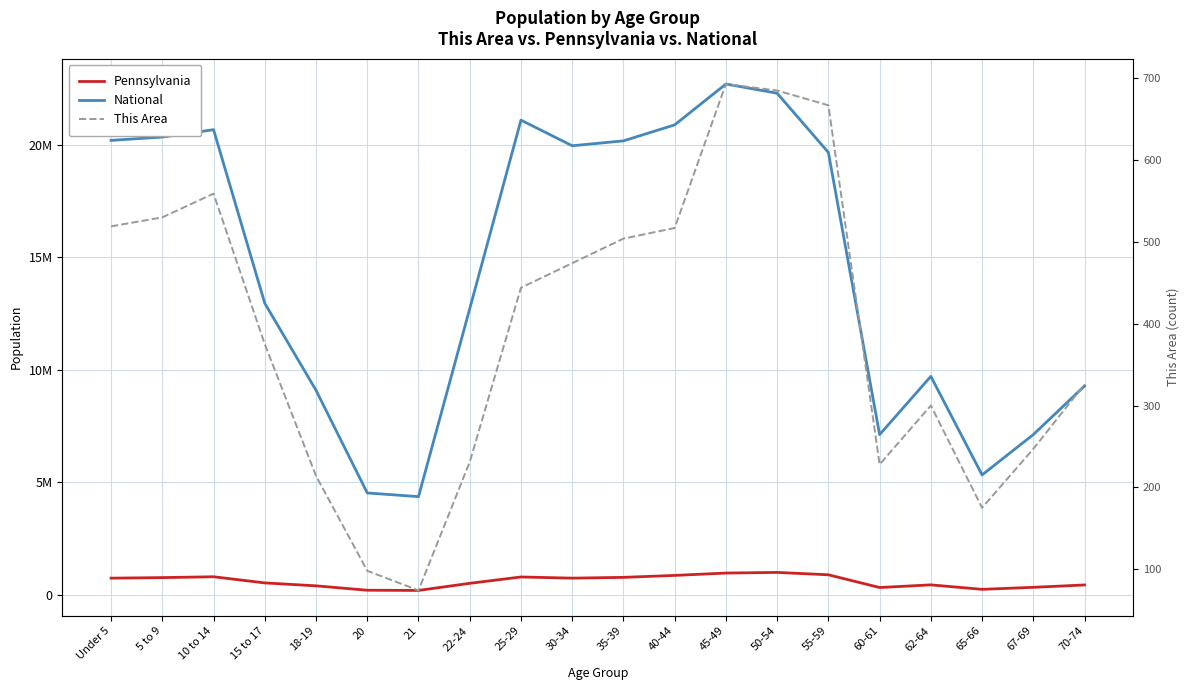

Is the value of This Area at Under 5 greater than the value of Pennsylvania at 21?

No